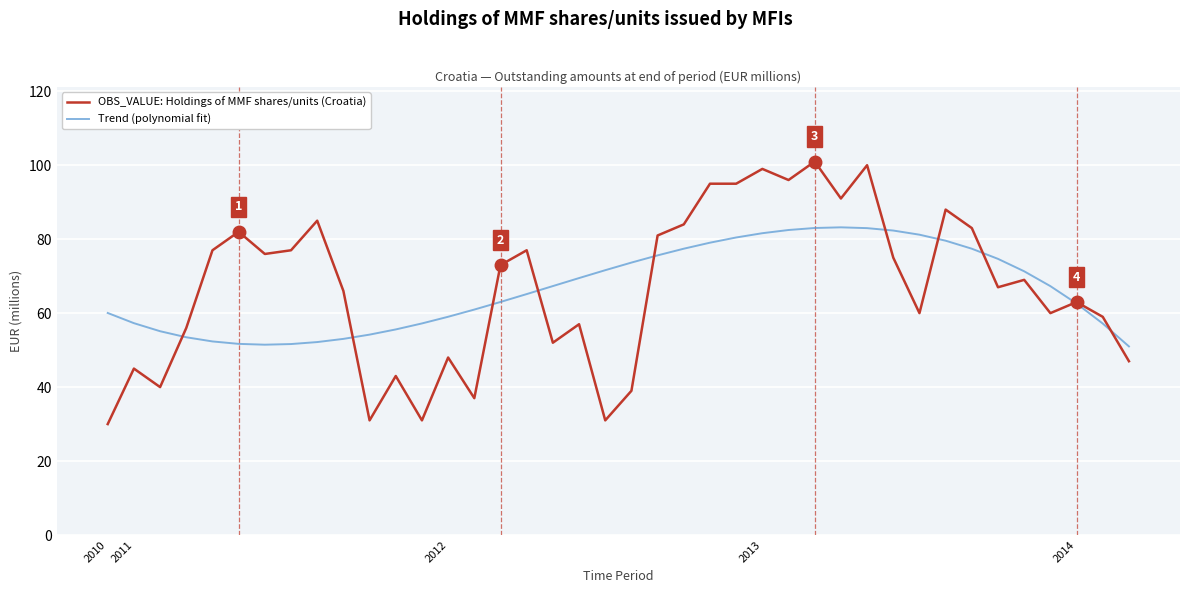

What is the lowest value of the OBS_VALUE: Holdings of MMF shares/units (Croatia) series?

30.0